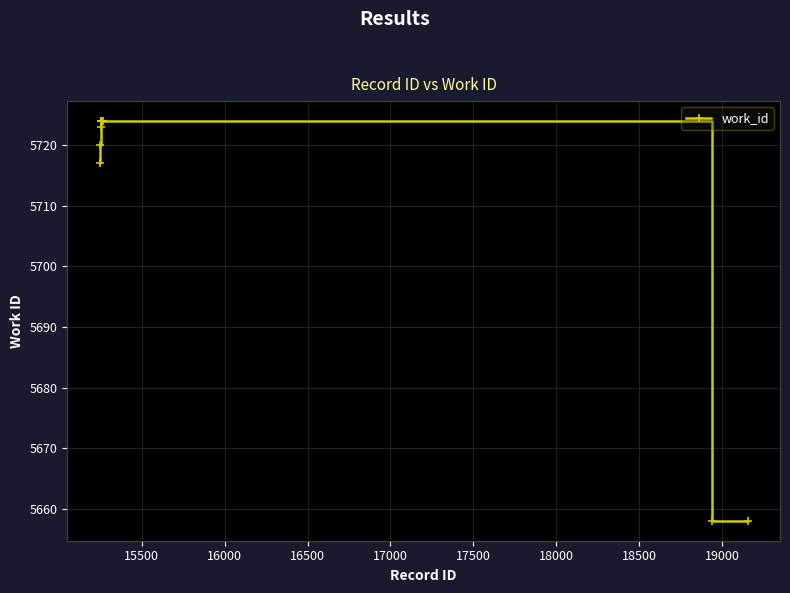

What is the average value?

5710